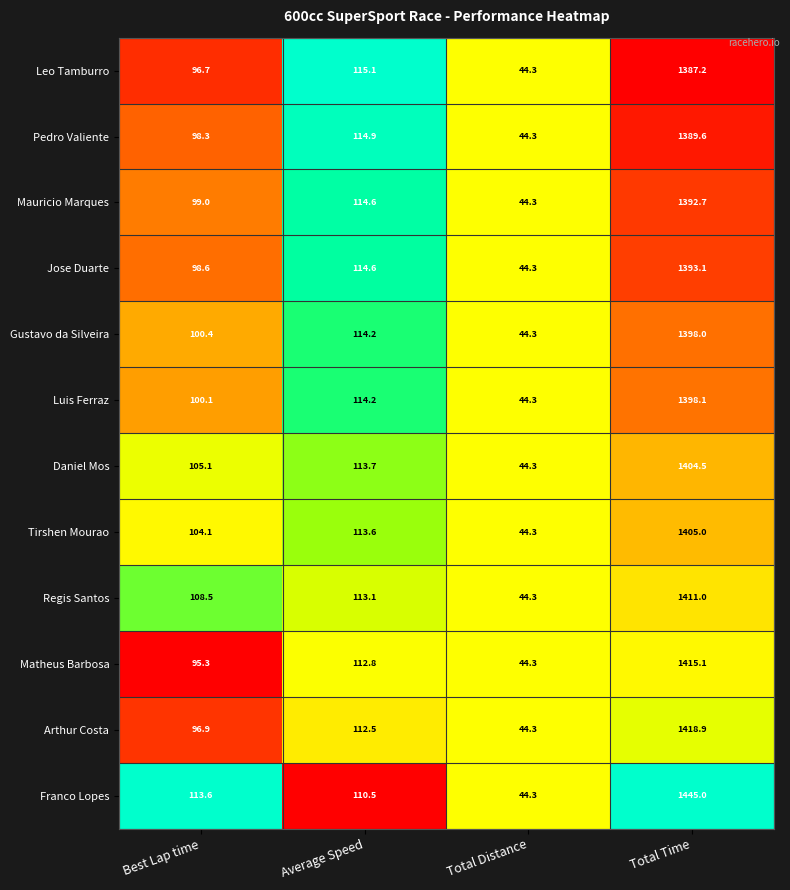

What is the difference between the second highest and minimum values in the Regis Santos series?

68.8